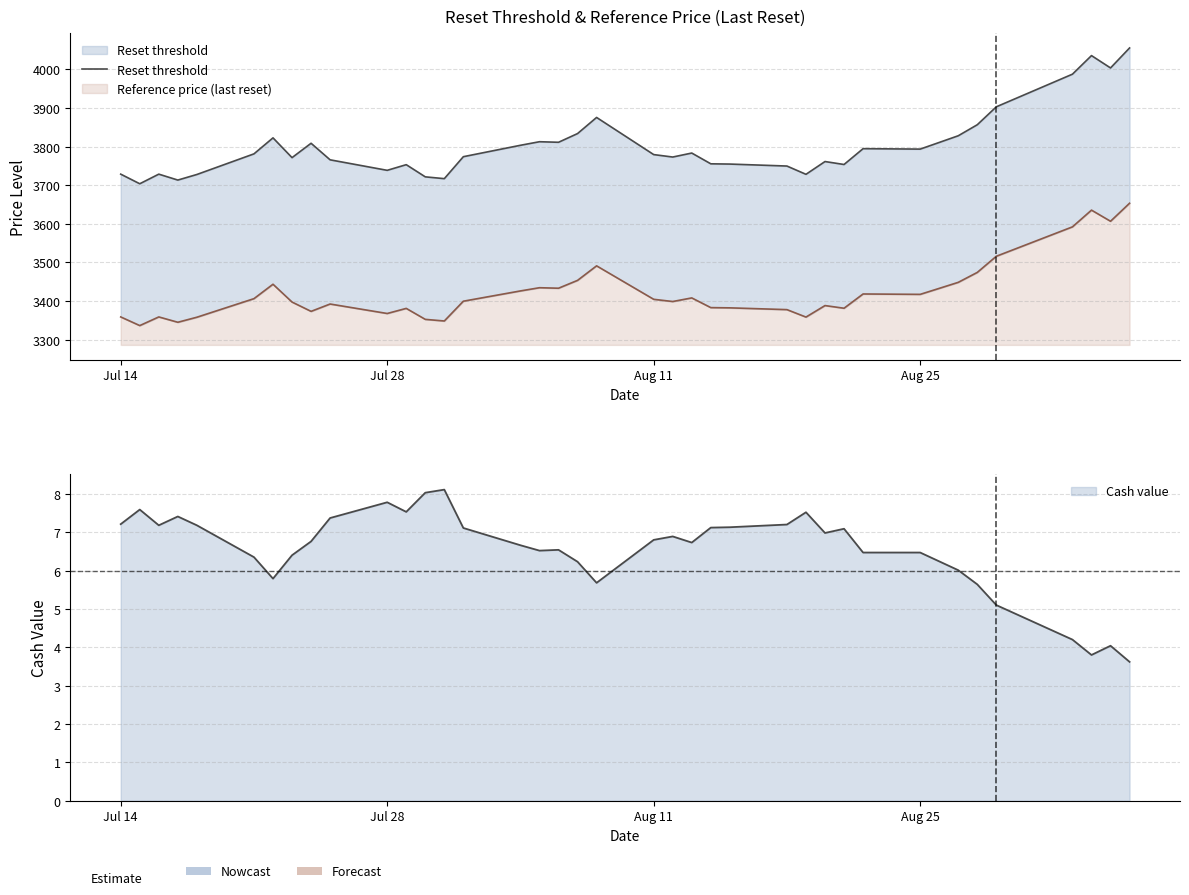

How many points are lower than both their immediate neighbors (excluding endpoints)?

11